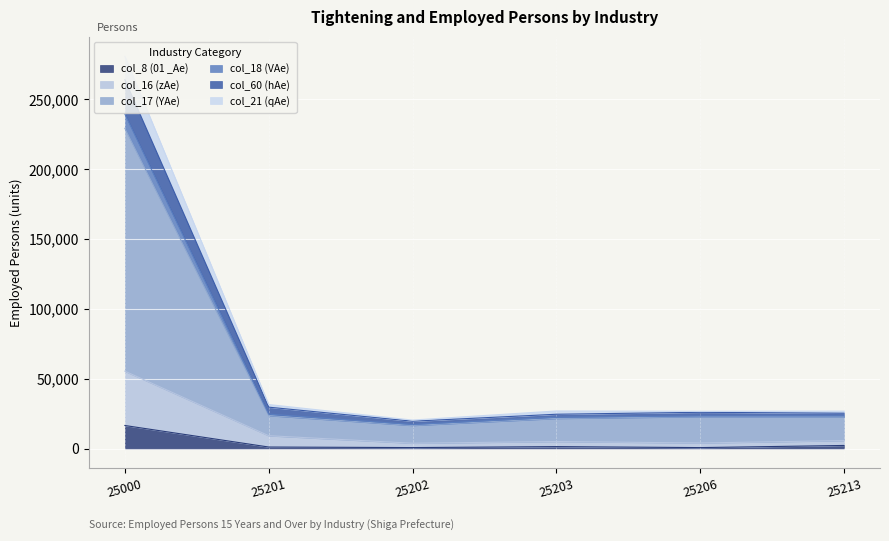

Is the value of col_16 (zAe) at 25206 greater than the value of col_21 (qAe) at 25203?

No